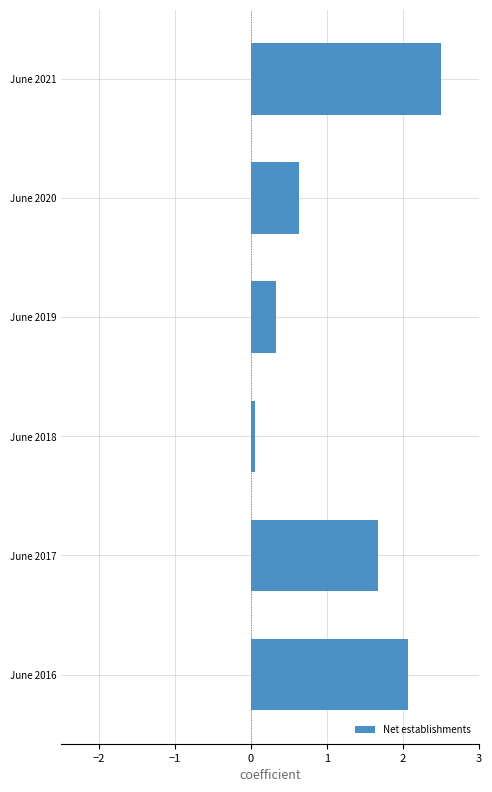

What is the sum of all values?

7.2